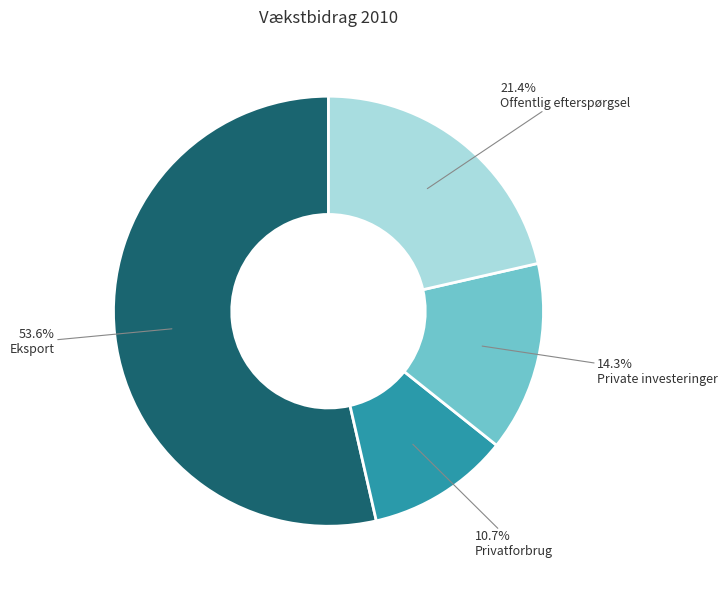

What is the majority slice?

Eksport